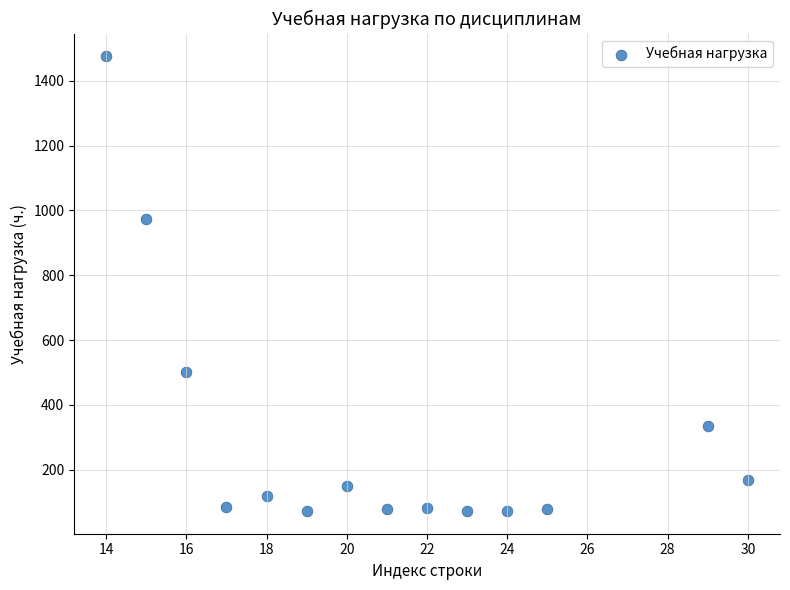

What is the range of X values (max minus min)?

16